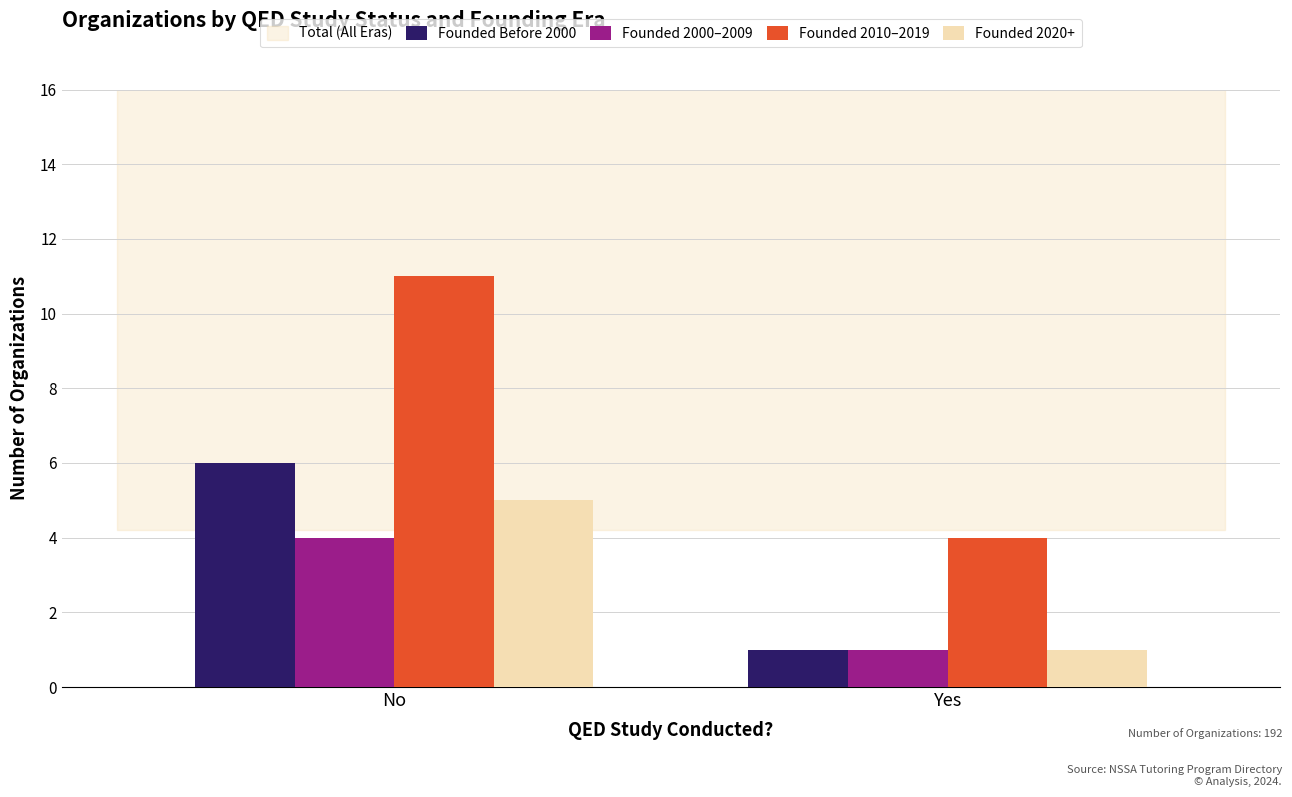

Are the bars horizontal?

No